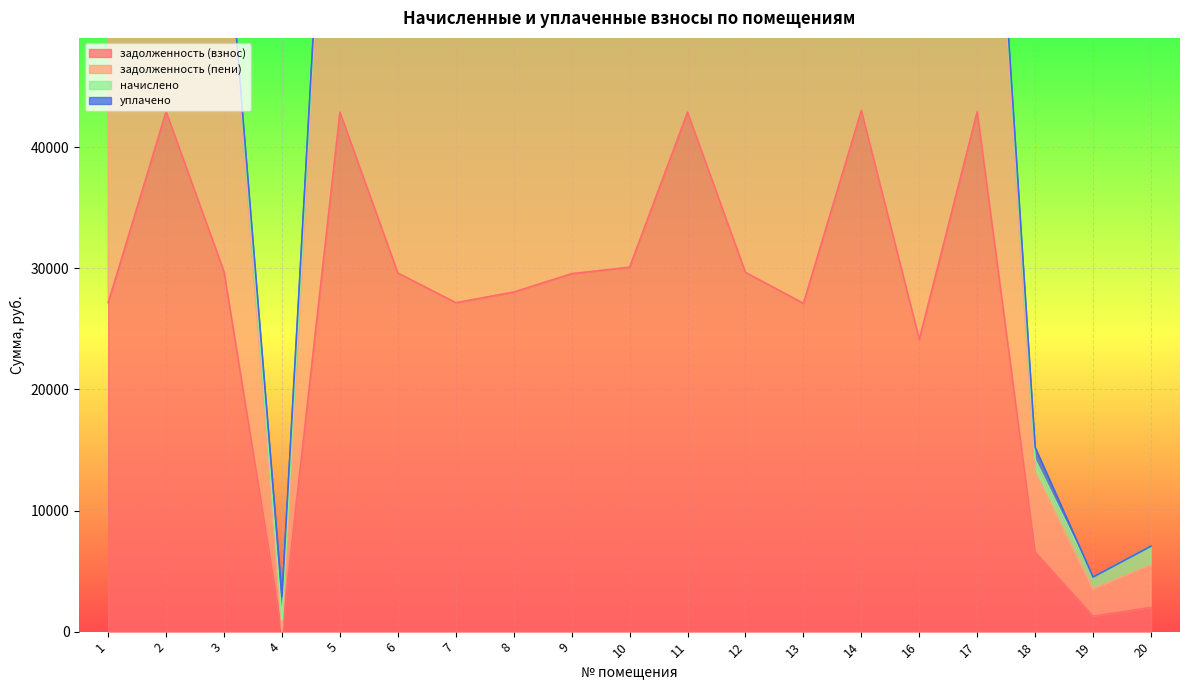

How many data points in задолженность (пени) are less than 60171?

9